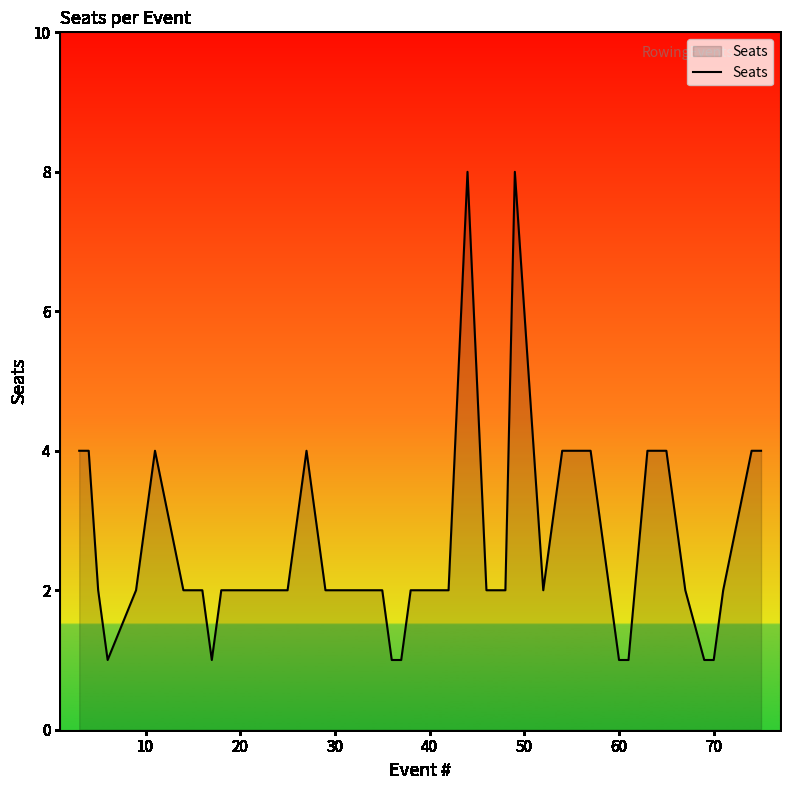

What is the maximum value shown in the chart?

8